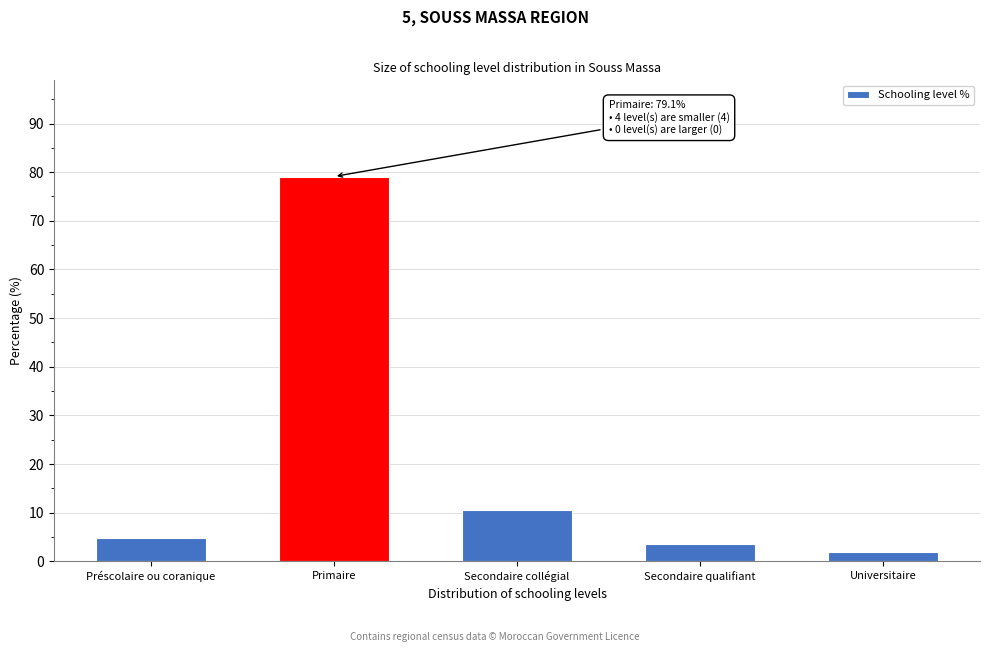

Reading left to right, transcribe all the data shown in this chart.

Préscolaire ou coranique=4.8	Primaire=79.1	Secondaire collégial=10.6	Secondaire qualifiant=3.6	Universitaire=1.9